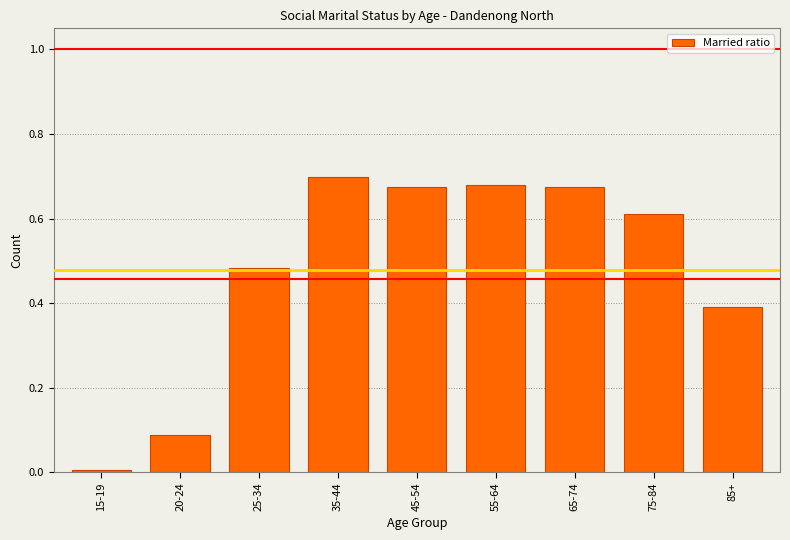

At which label is the value closest to 0?

15-19